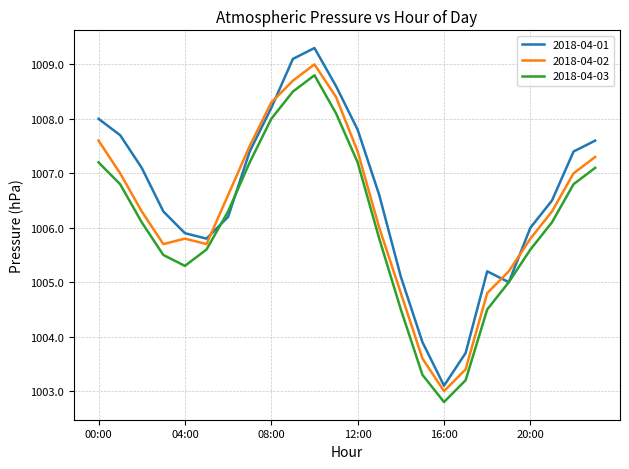

What is the minimum value for 2018-04-01?

1003.1